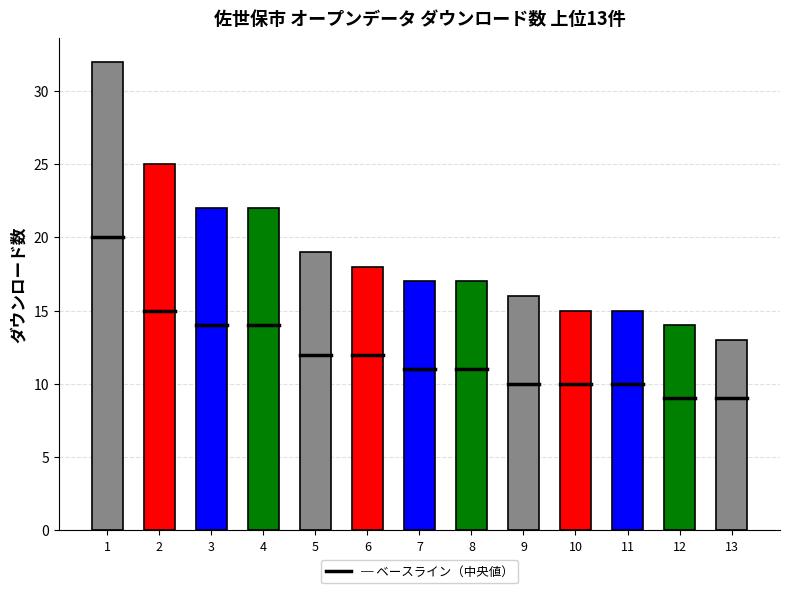

Does the chart contain stacked bars?

No